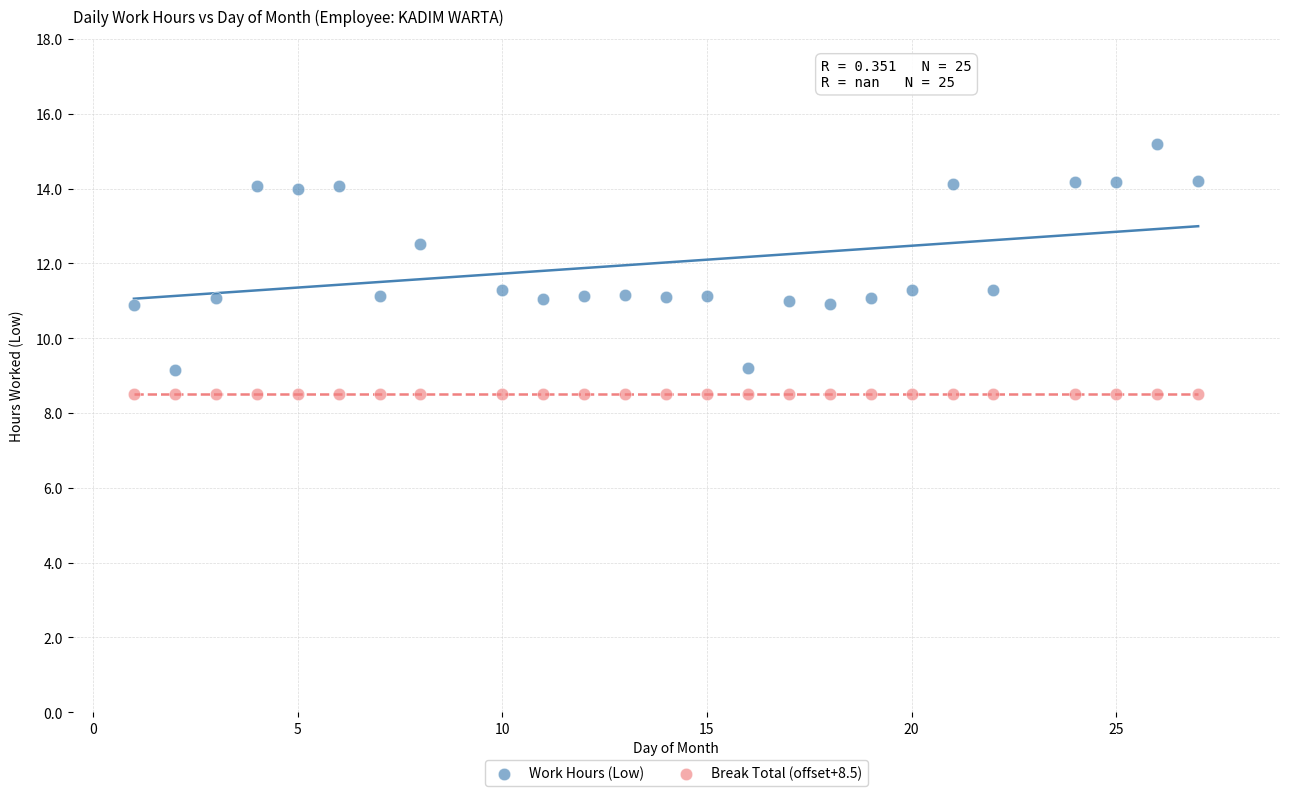

Which series reaches the maximum Y coordinate?

Work Hours (Low)